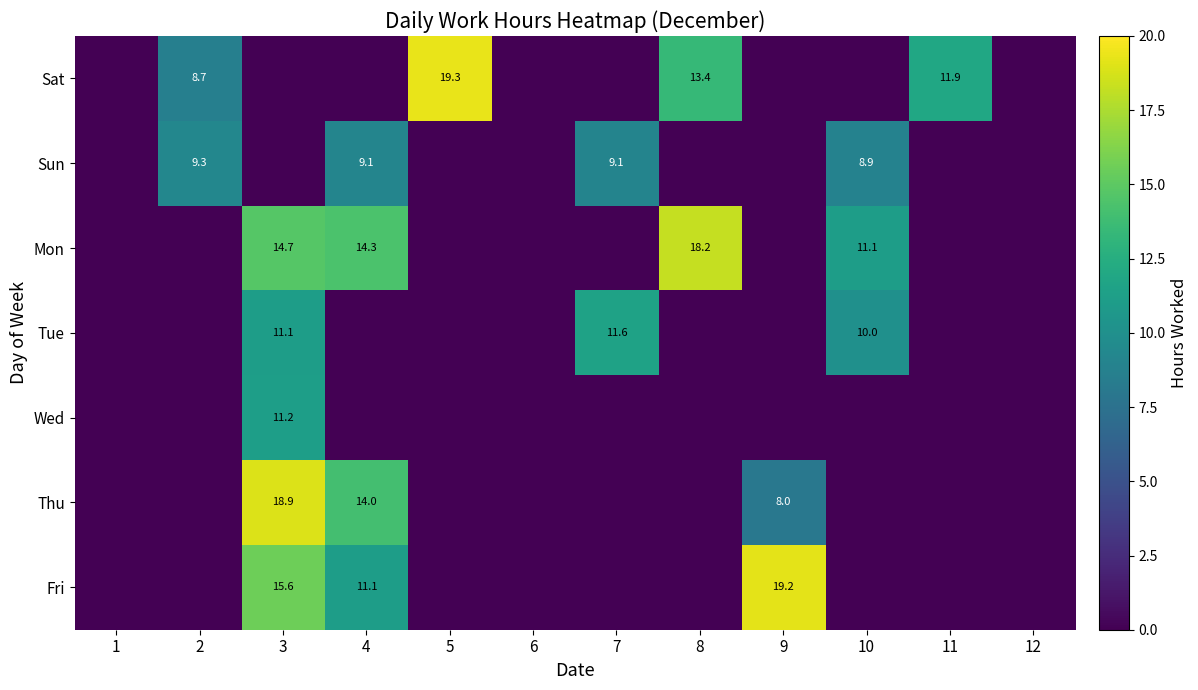

The Tue series shows 11.6 at 7. True or false?

True